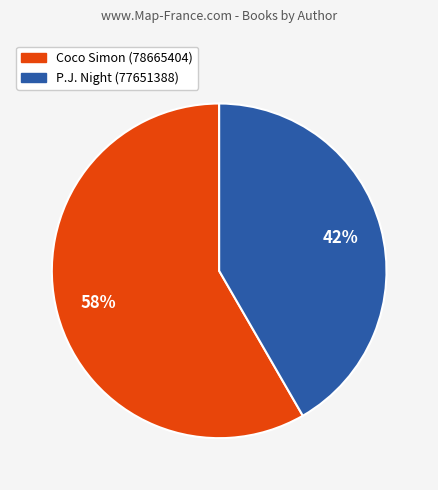

What percentage is the P.J. Night (77651388) slice, to the nearest percent?

42%